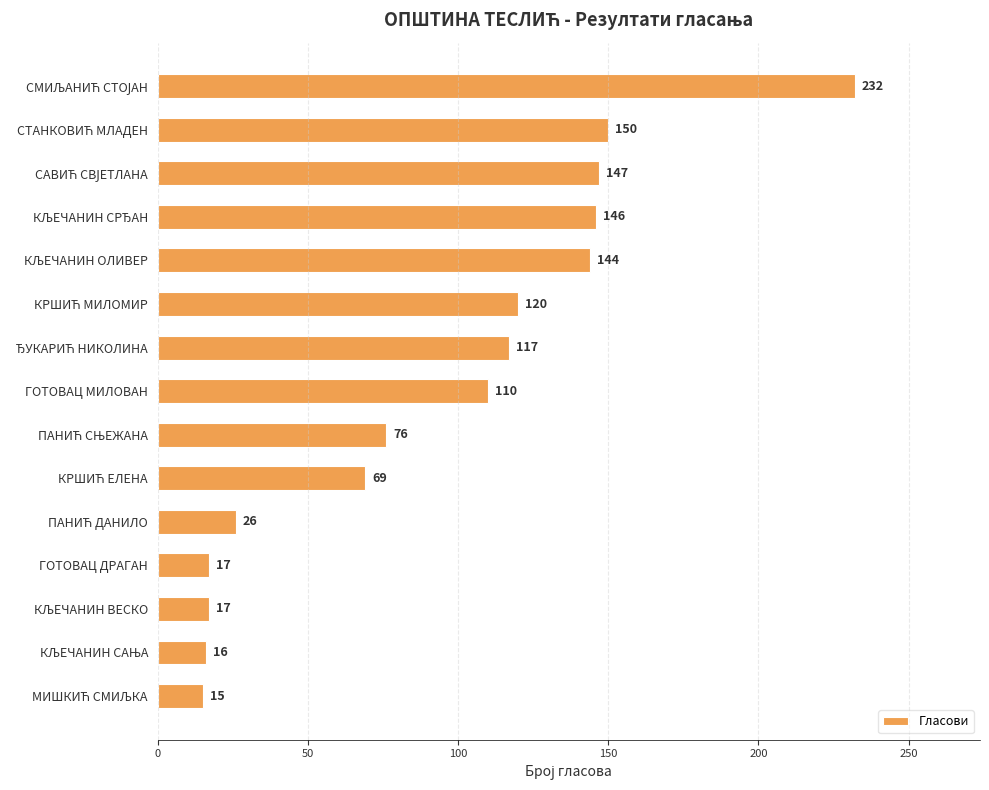

How many values are below 110?

7